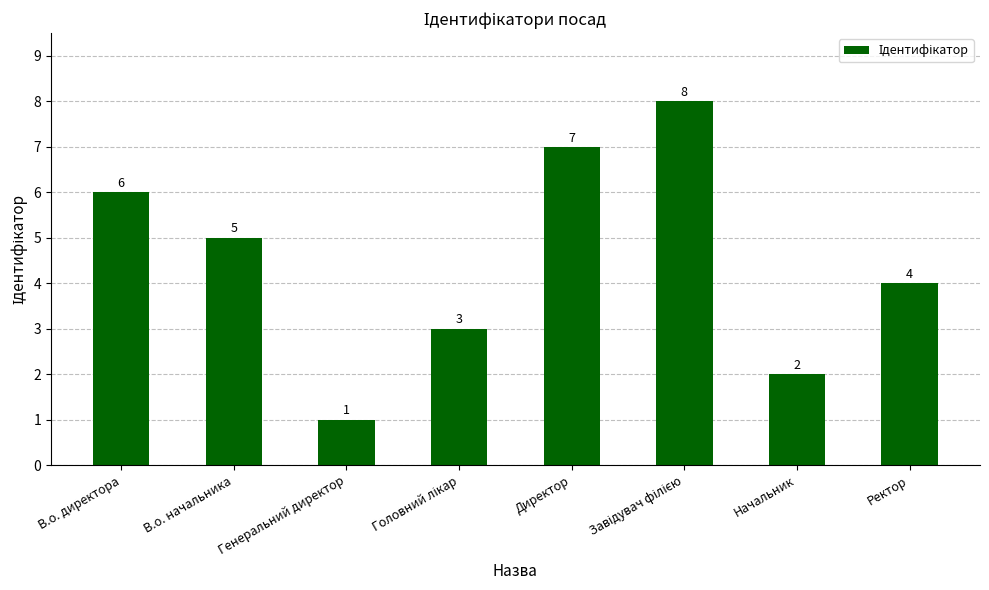

What is the maximum value shown in the chart?

8